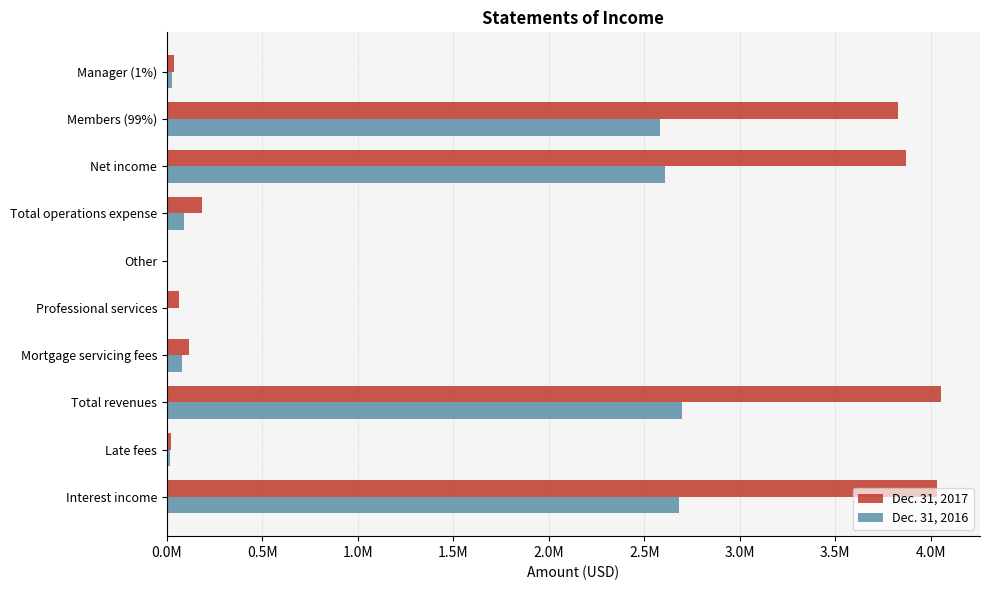

What are all the series names shown in the legend?

Dec. 31, 2017, Dec. 31, 2016